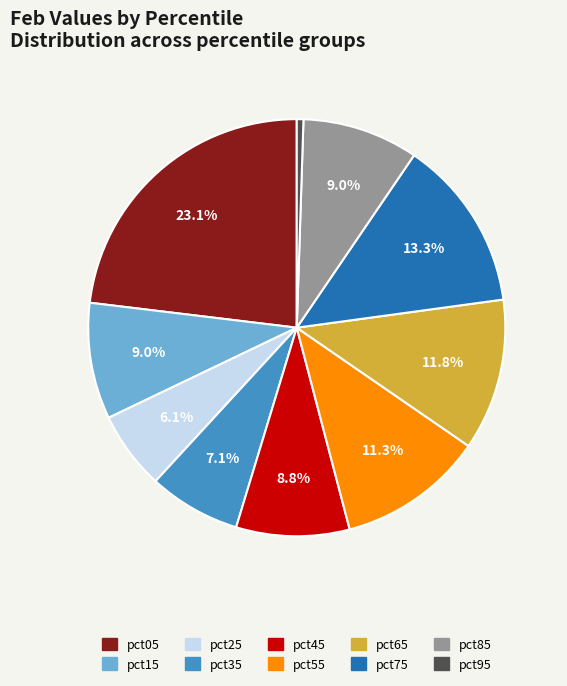

To the nearest percent, what portion does pct85 represent?

9%